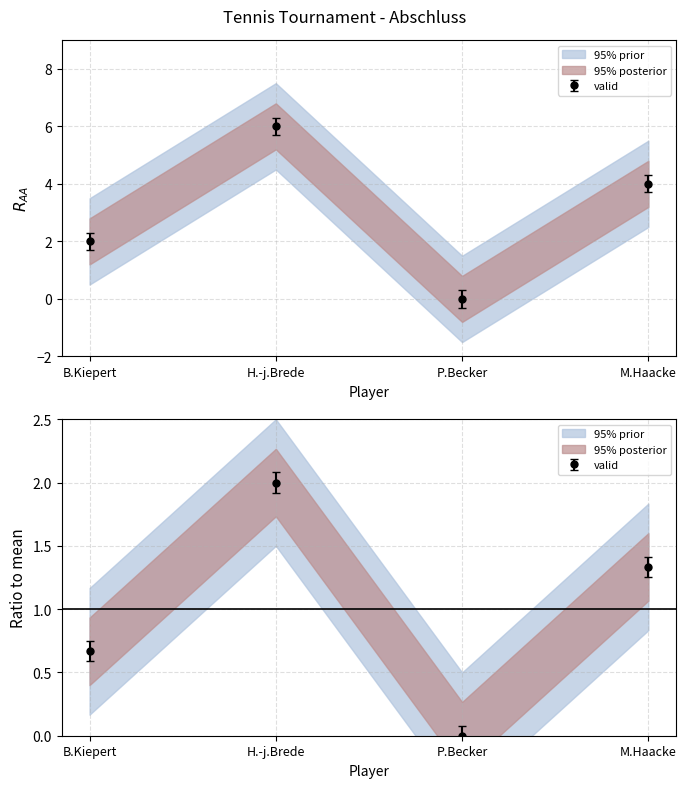

How many interior local valleys does the Punkte series have?

1